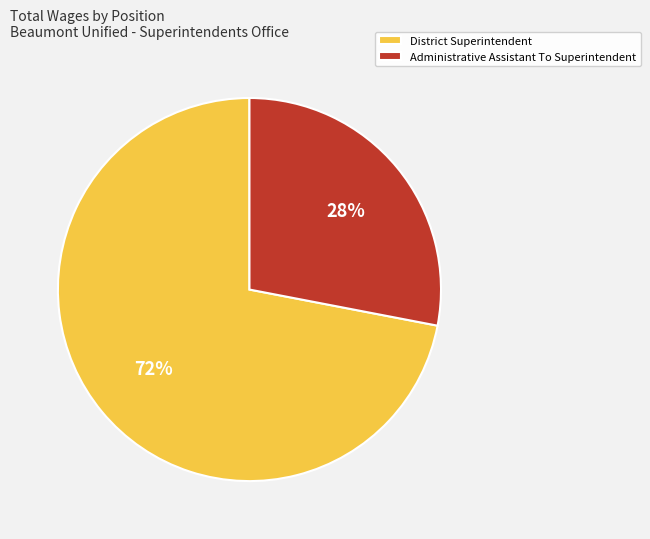

Approximately how many times larger is the value at Administrative Assistant To Superintendent compared to District Superintendent?

0.4